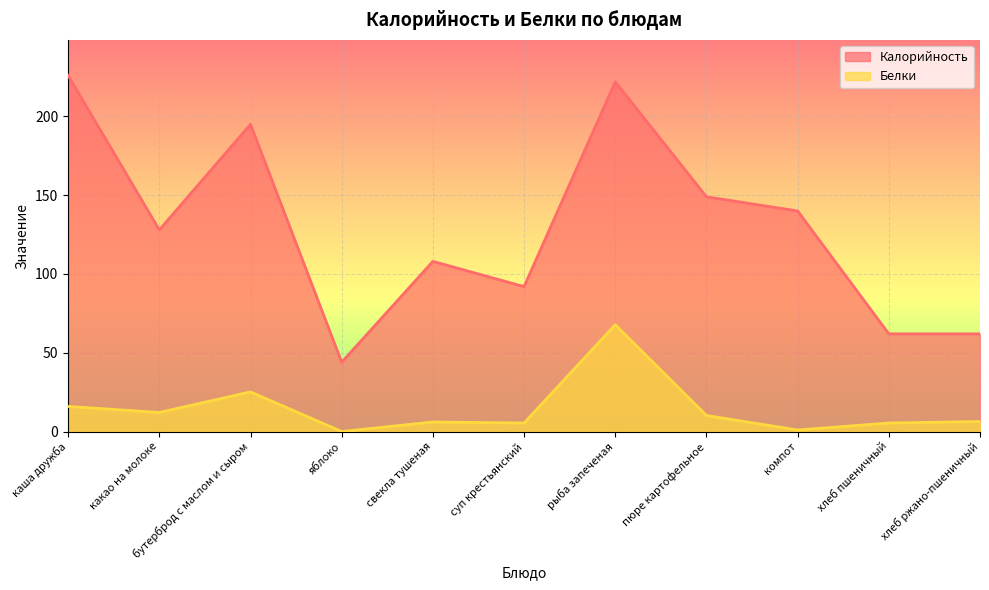

At which category does Белки reach its first local peak?

бутерброд с маслом и сыром